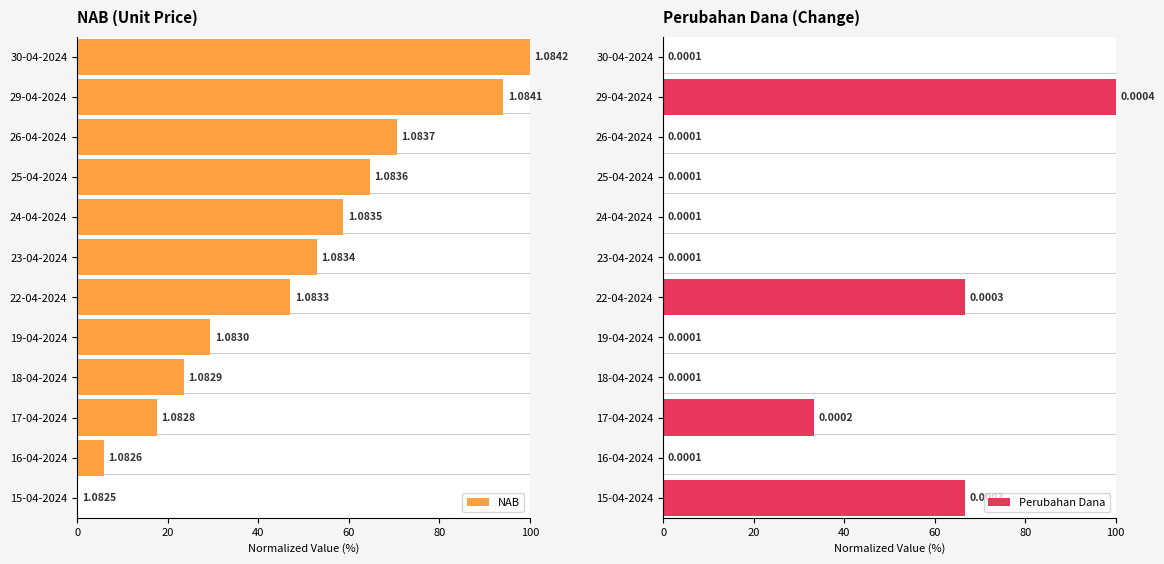

How many data points in NAB are above 52?

6